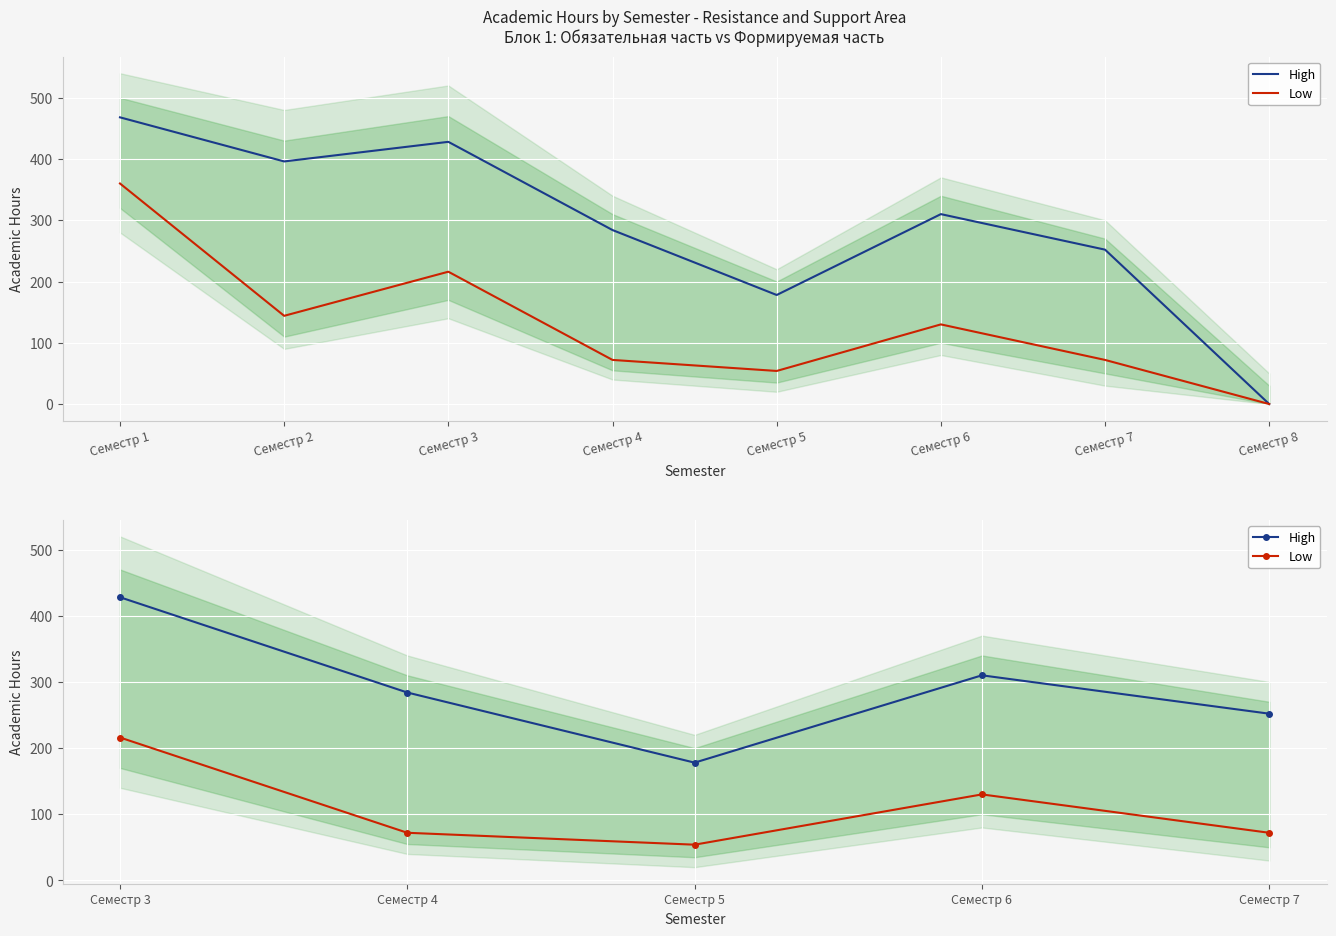

True or false: High and Low cross at least once.

False